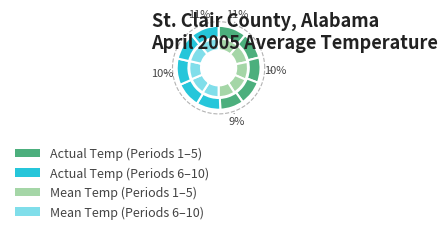

What percentage is the Period 6 slice, to the nearest percent?

9%